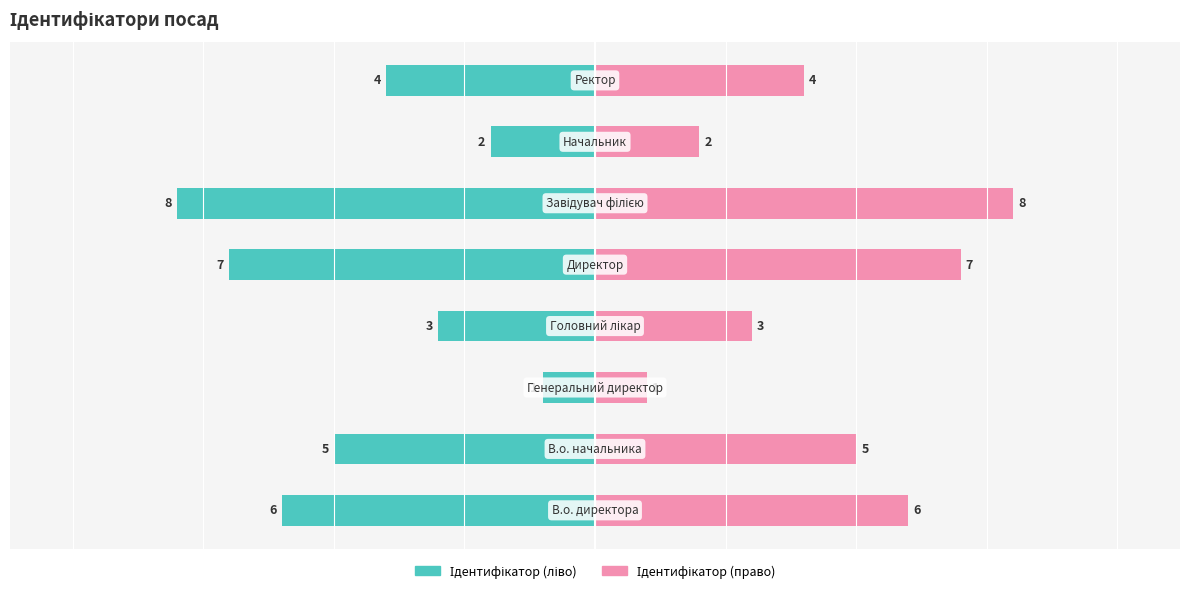

Between 2 and 7, which series saw the biggest shift?

Ідентифікатор (ліво)